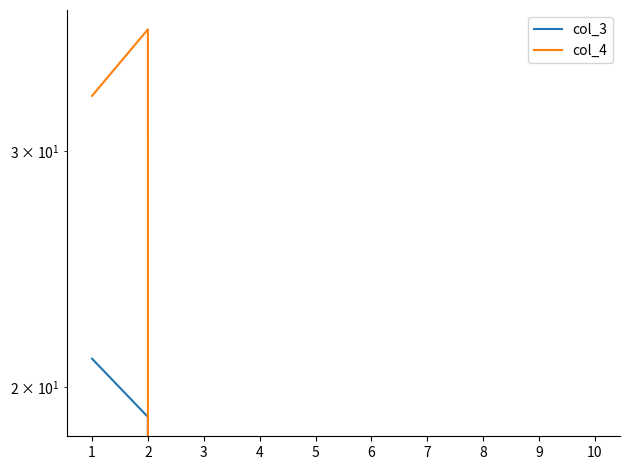

What is the maximum value for col_4?

37